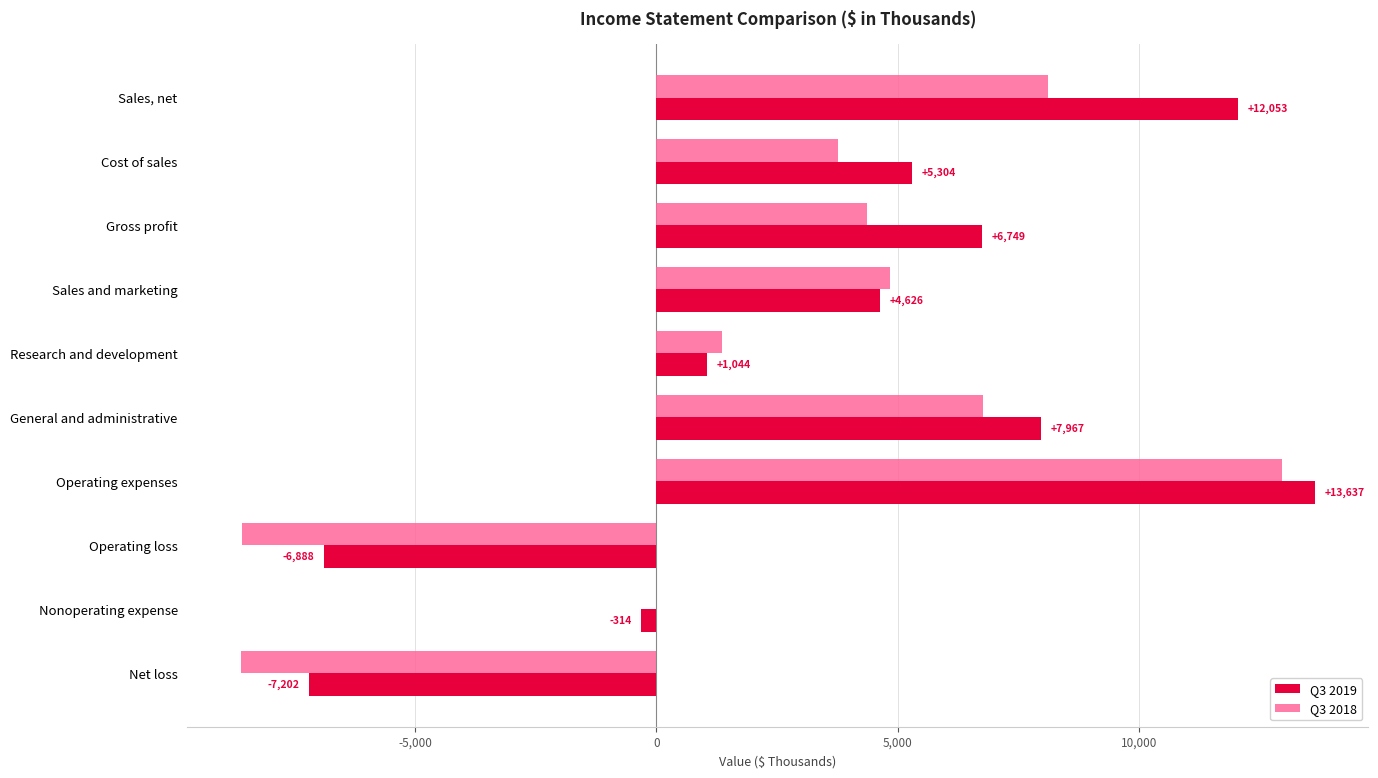

What is the approximate value of Q3 2018 at Sales, net, to the nearest 50?

8100